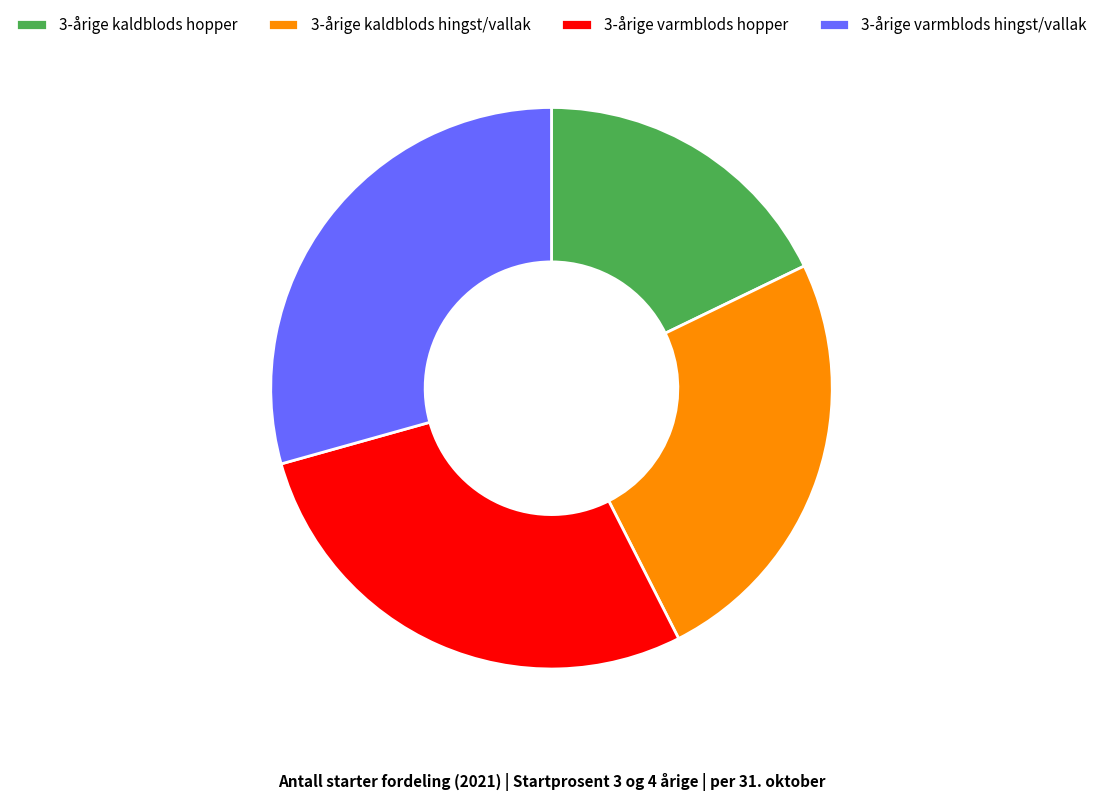

Does 3-årige kaldblods hingst/vallak account for over 50% of the chart?

No